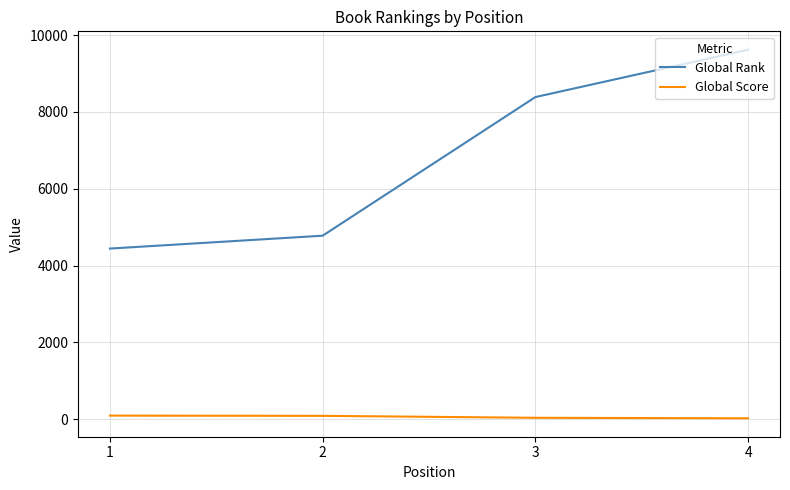

Rank the categories by Global Rank value from lowest to highest.

1, 2, 3, 4